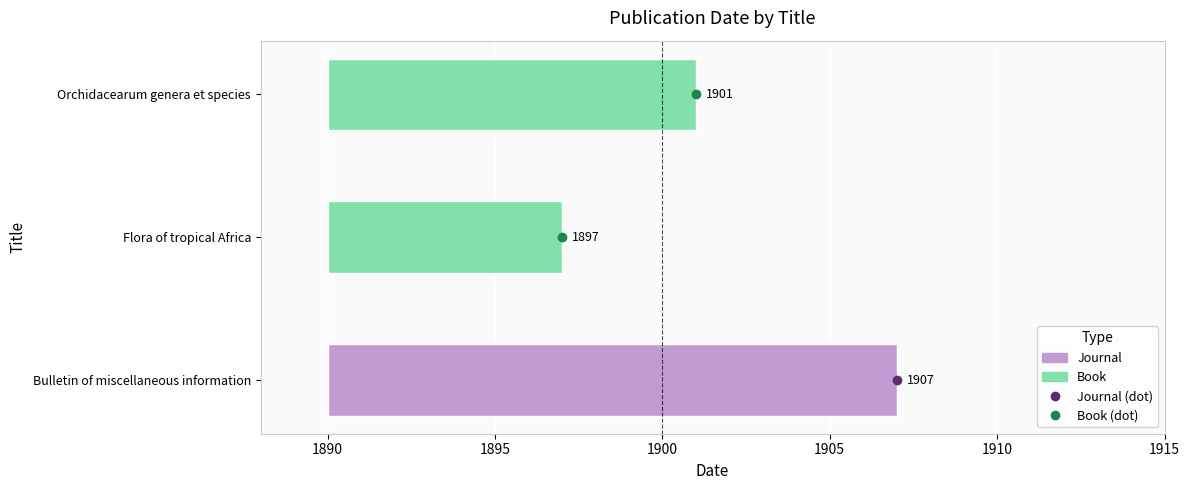

What is the label of the 3rd bar from the left?

Orchidacearum genera et species